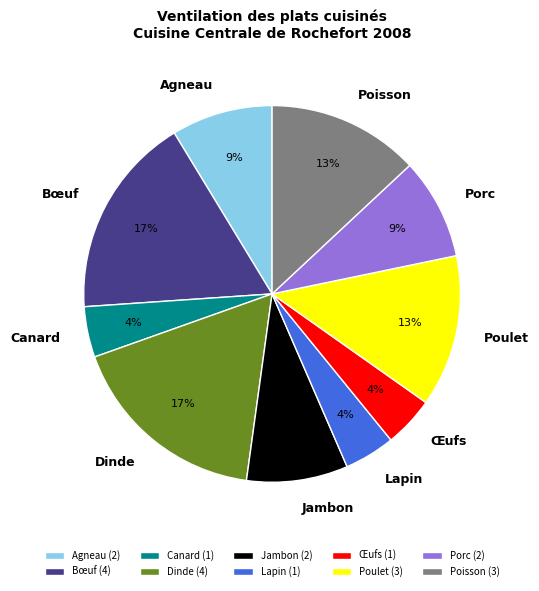

Do Œufs and Porc together represent more than half of the pie?

No